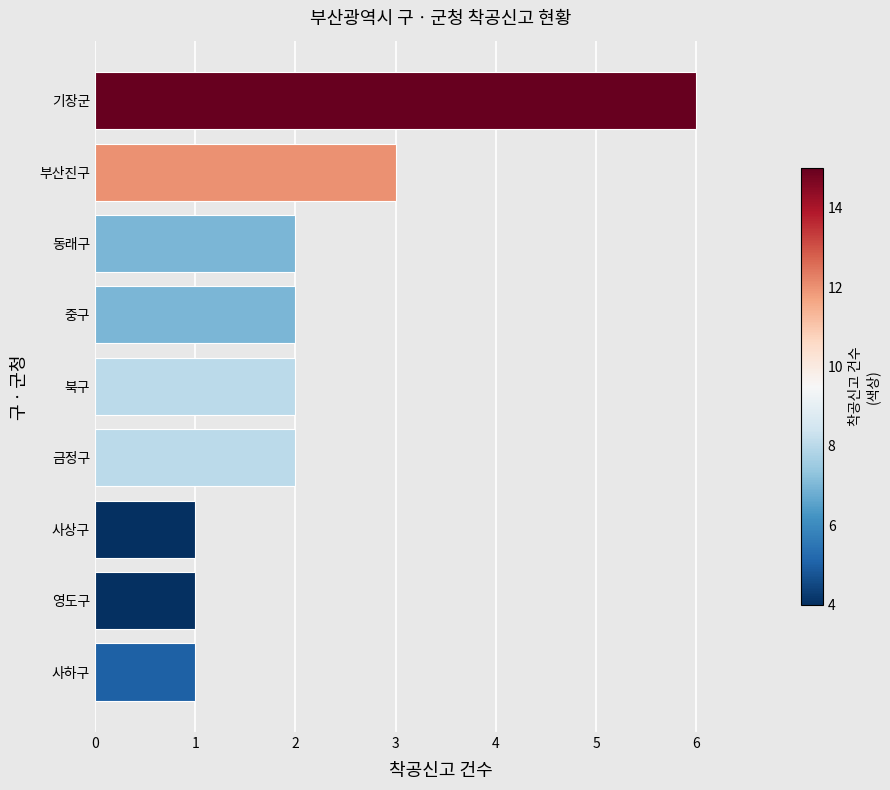

The value at 부산진구 is 3. True or false?

True